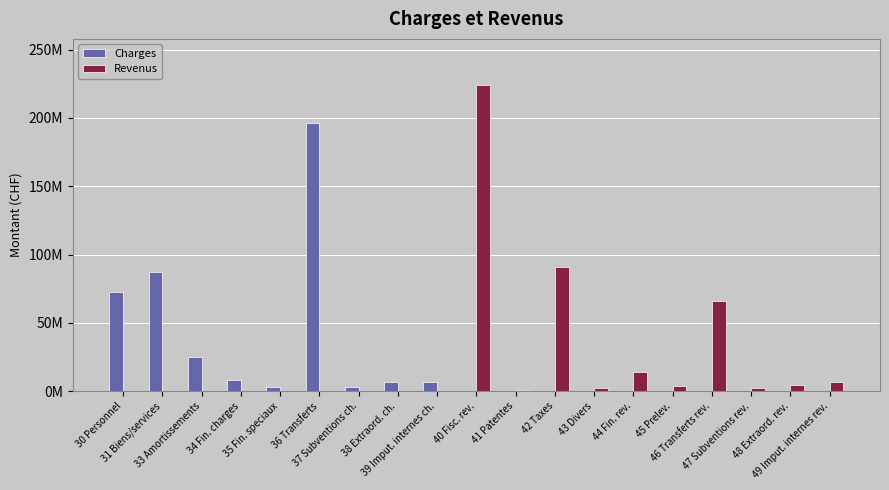

What are all the series names shown in the legend?

Charges, Revenus